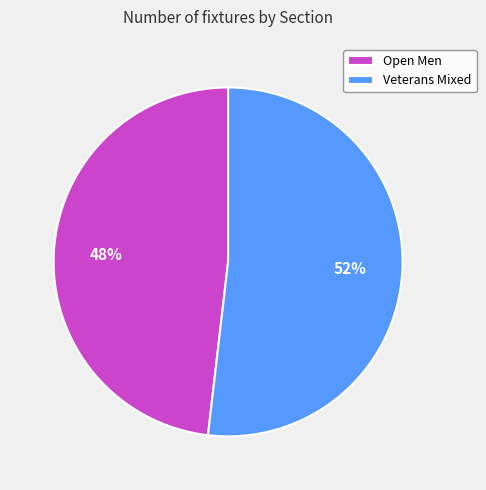

Which has a higher value, Veterans Mixed or Open Men?

Veterans Mixed